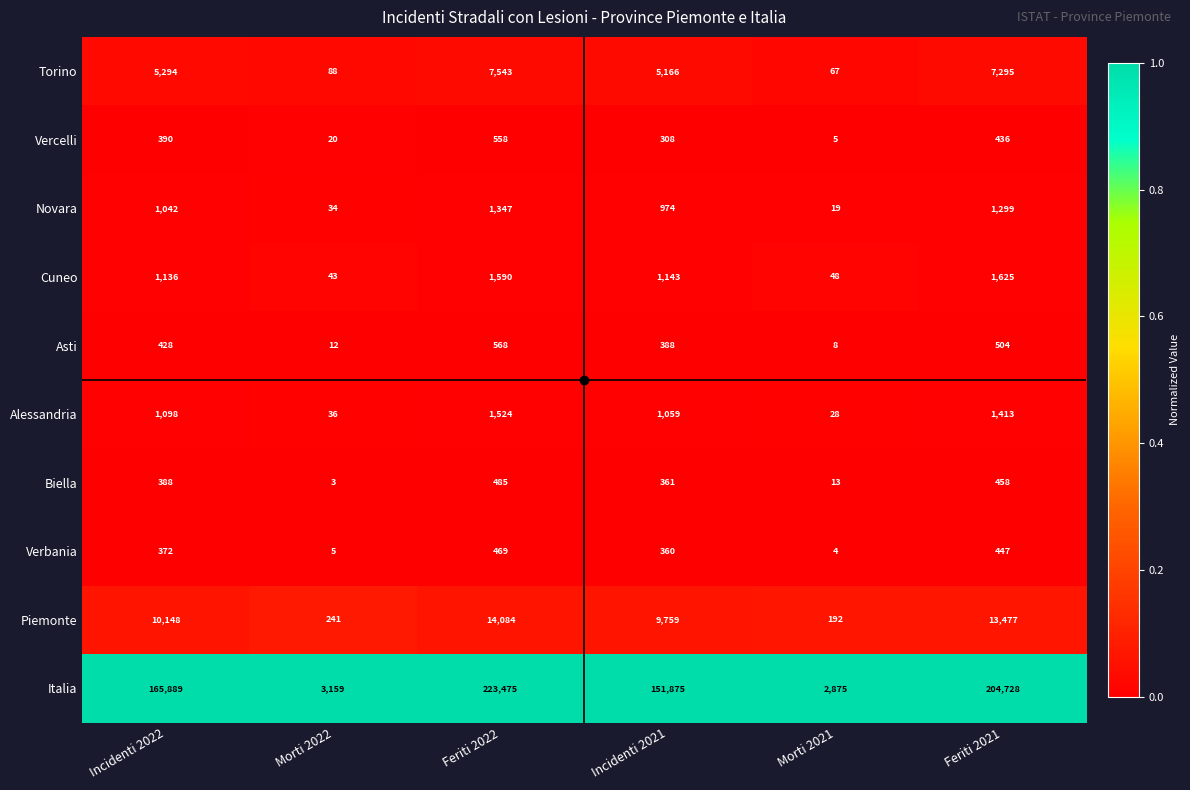

What is the spread (max minus min) of values at Incidenti 2021?

151567